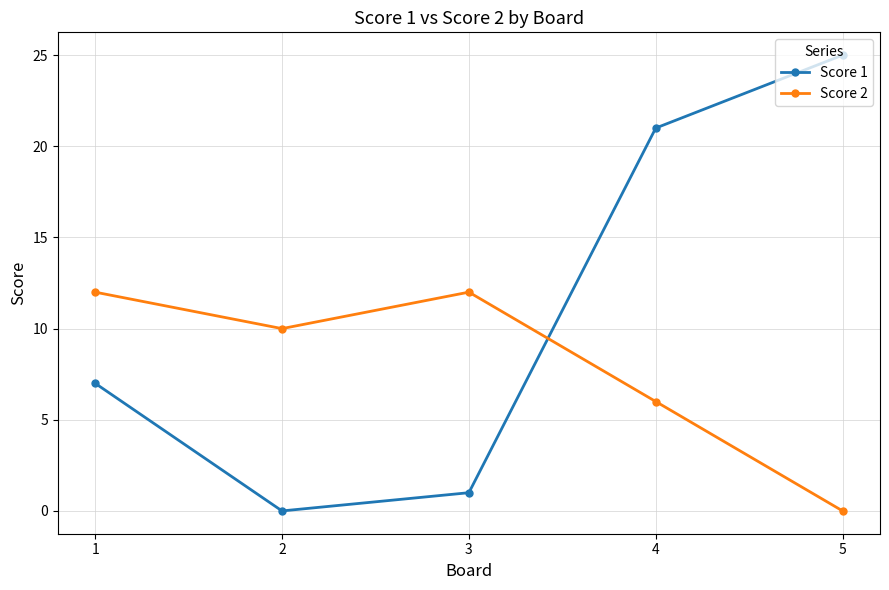

What is the maximum value shown in the chart?

25